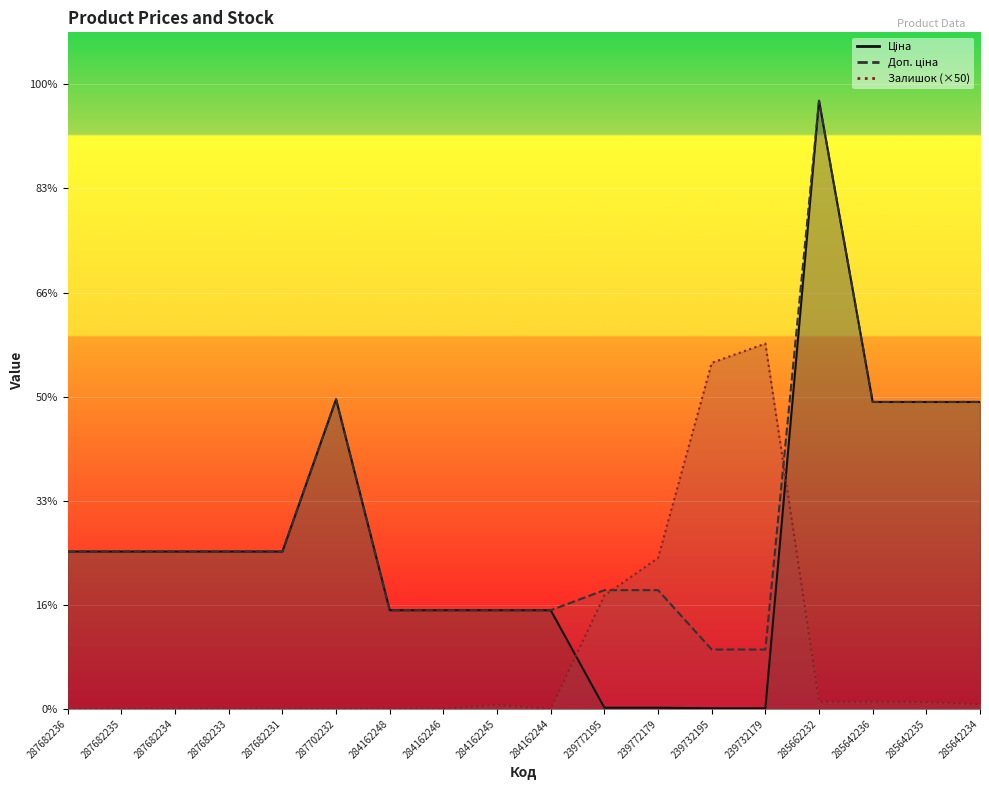

What value does the Доп. ціна series have at 239732195?

5705.0